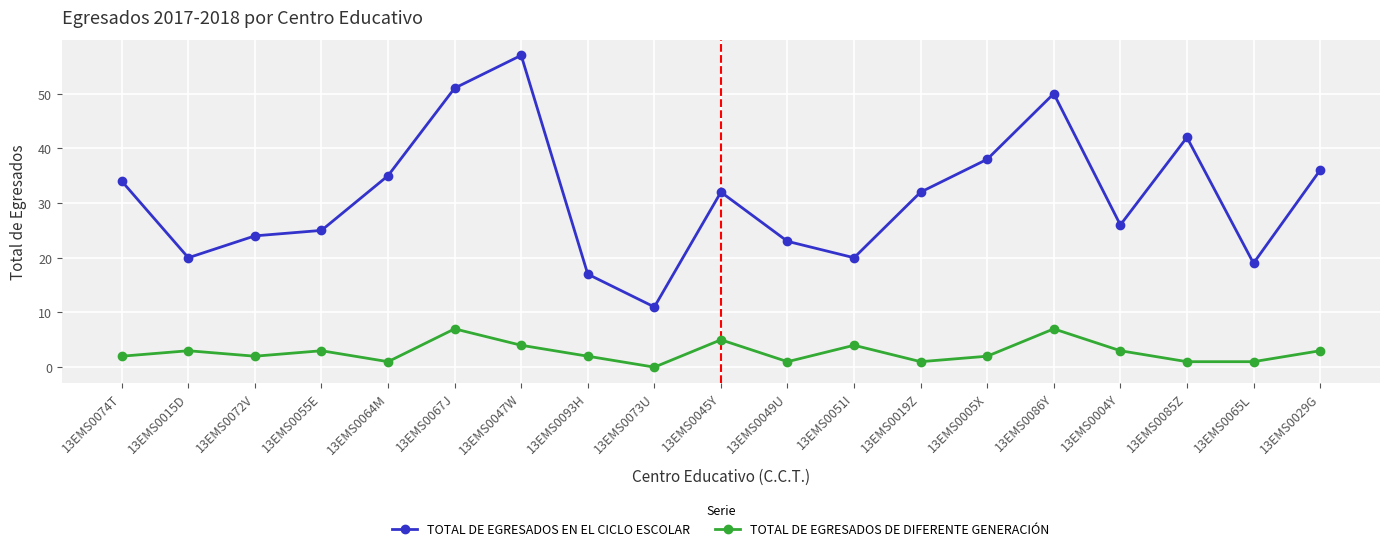

What is the label of the 12th point from the left?

13EMS0051I